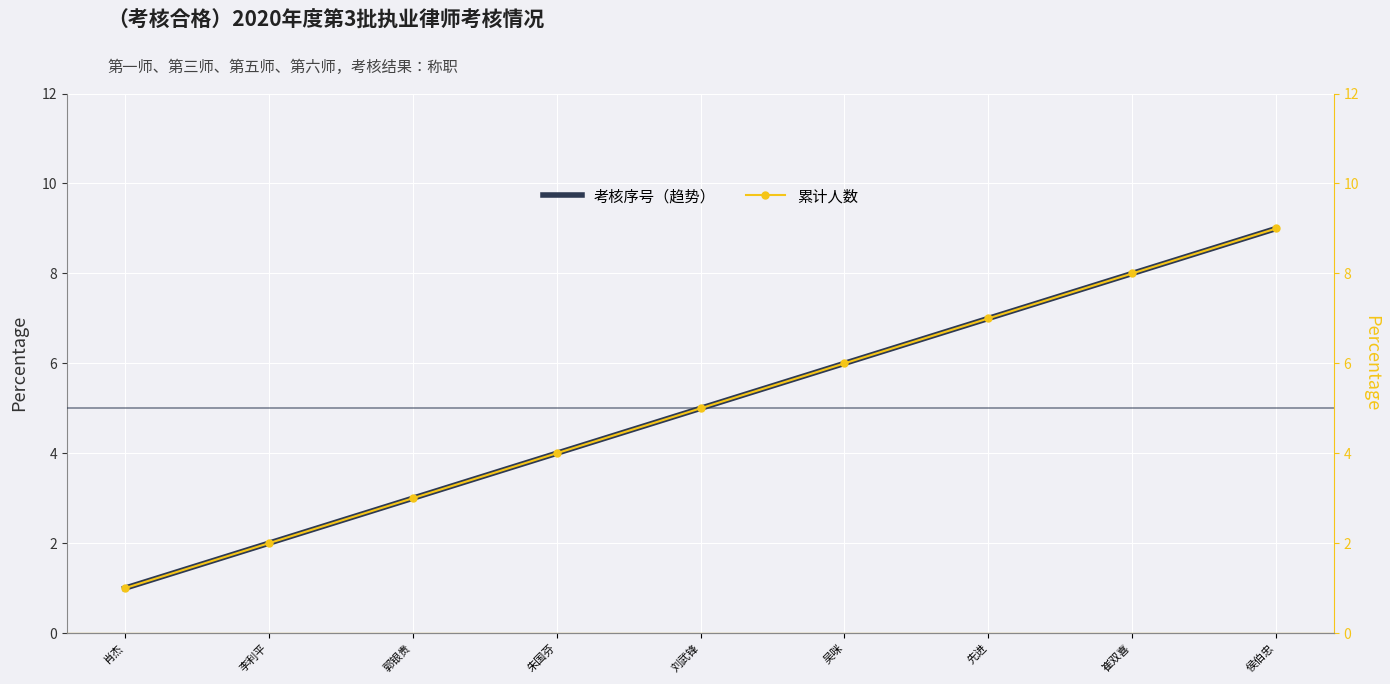

Reading left to right, what are all the values shown in this chart?

1	2	3	4	5	6	7	8	9